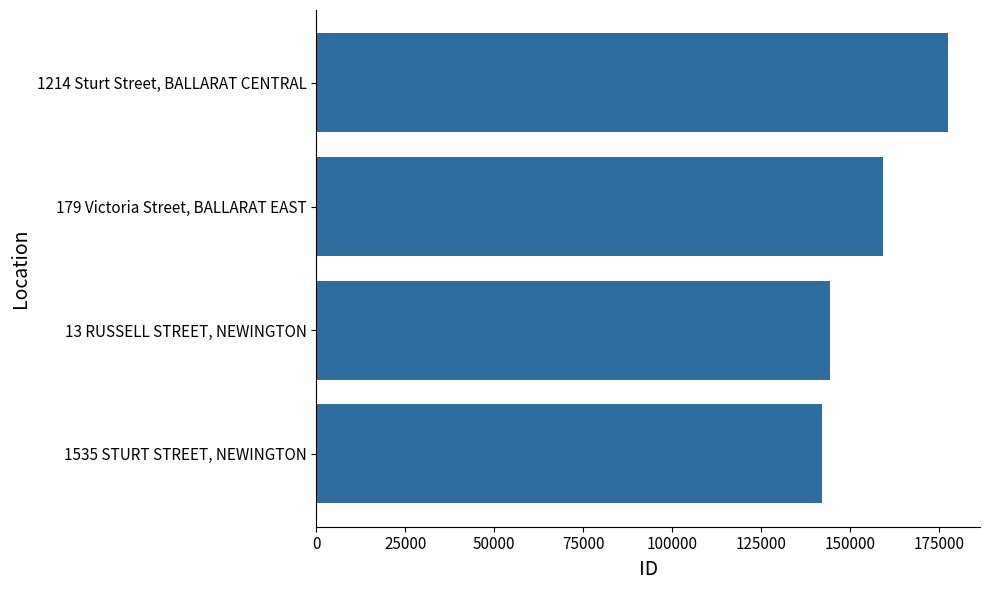

List the labels in order of value, largest first.

1214 Sturt Street, BALLARAT CENTRAL, 179 Victoria Street, BALLARAT EAST, 13 RUSSELL STREET, NEWINGTON, 1535 STURT STREET, NEWINGTON